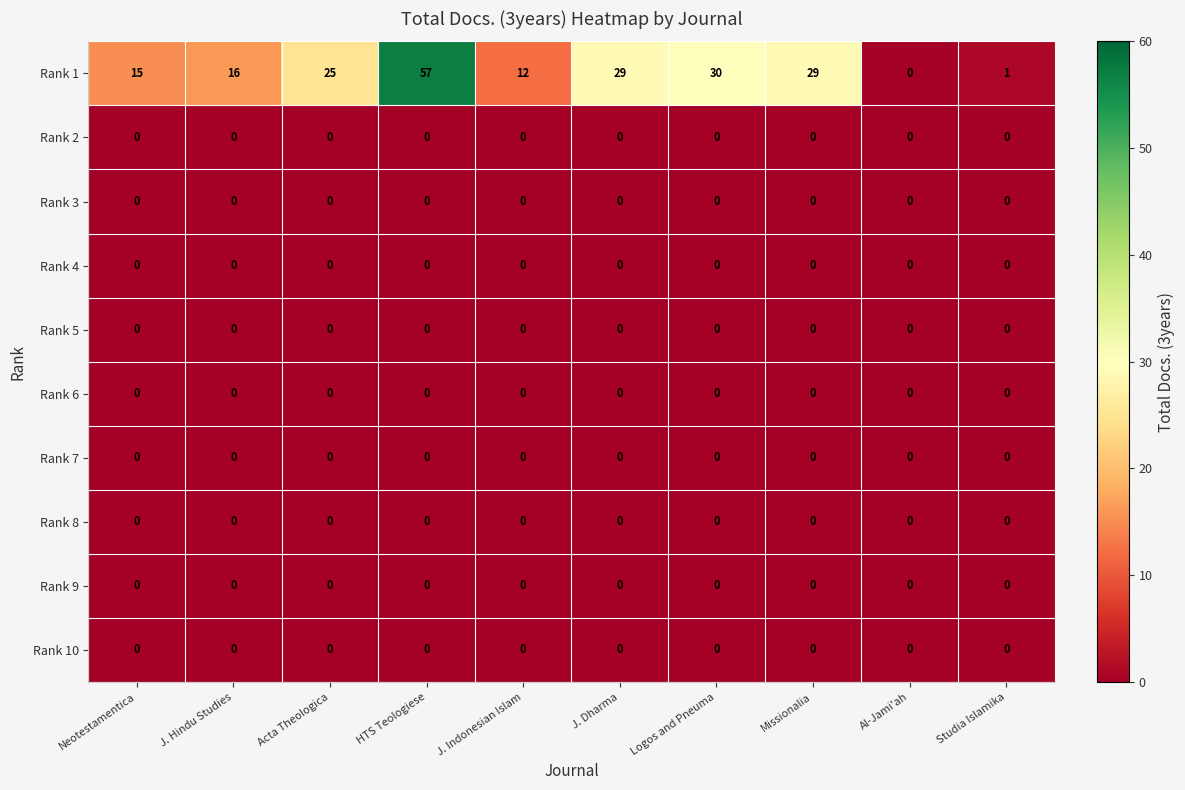

Which series has the largest range (max minus min)?

Rank 1